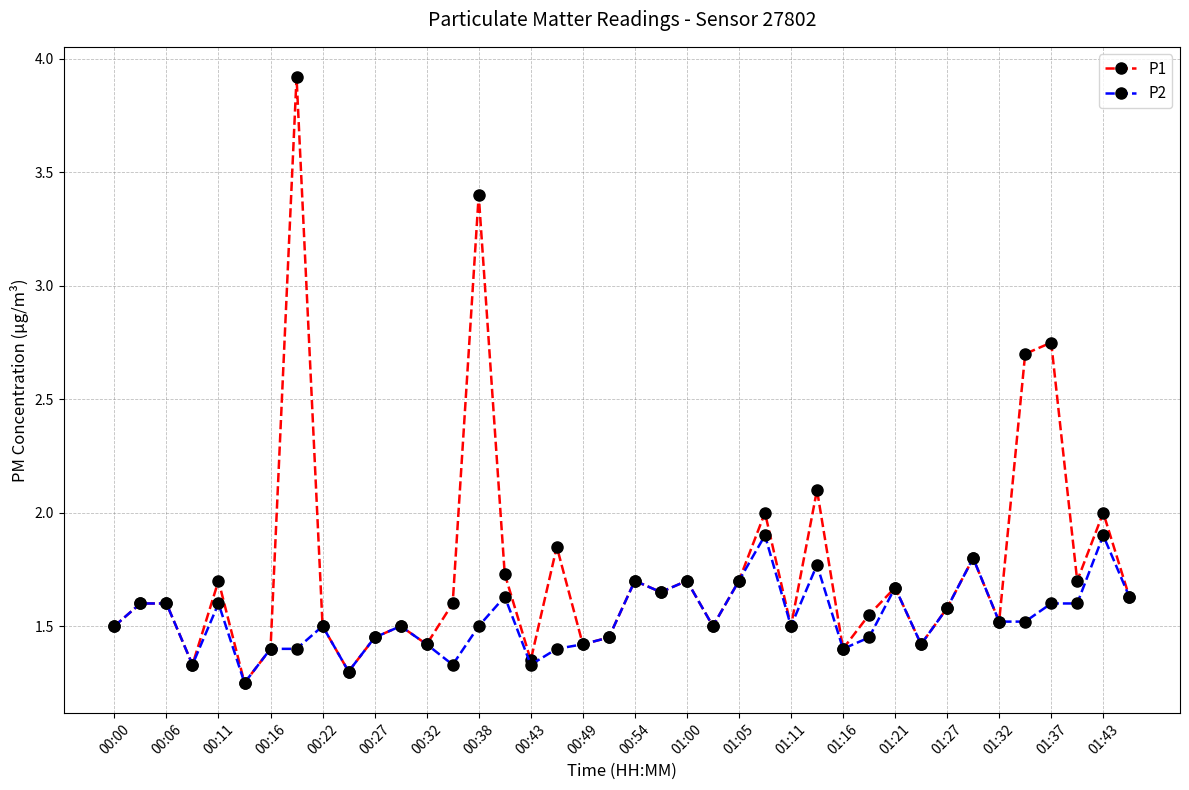

Which series has the largest total across all categories?

P1